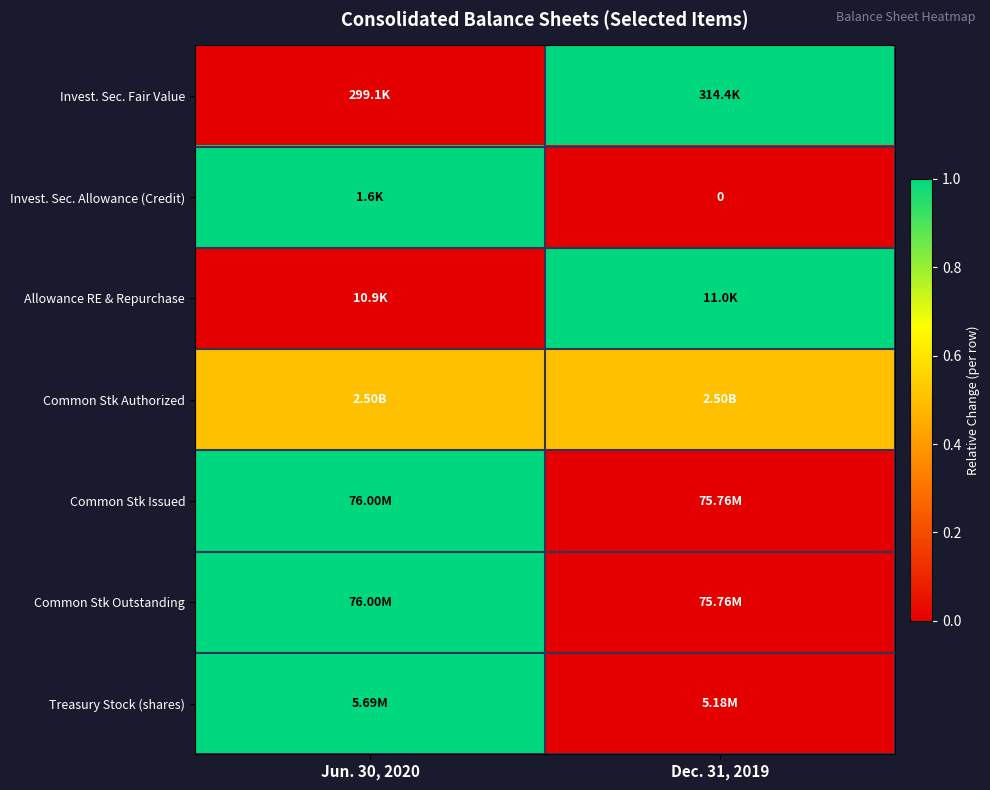

The value of Common Stk Authorized at Jun. 30, 2020 is 0.8. True or false?

False